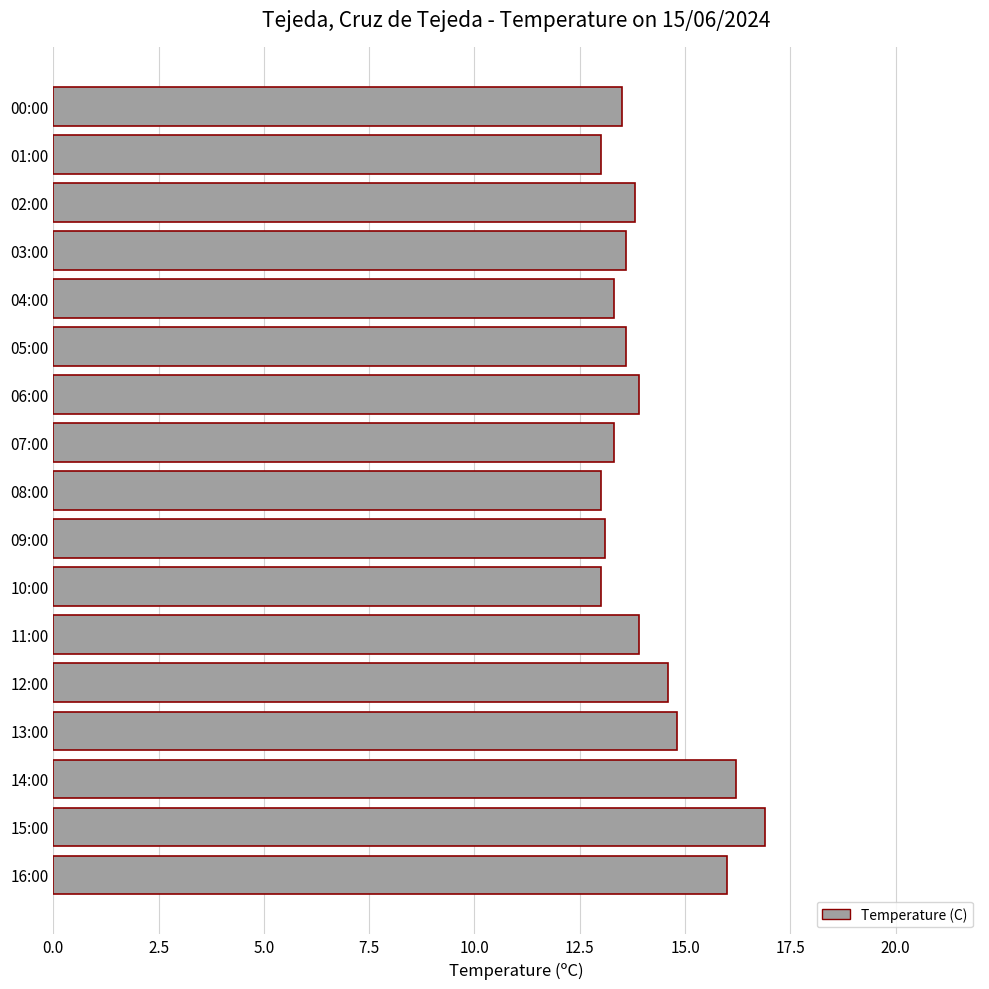

Between 06:00 and 16:00, which is larger?

16:00